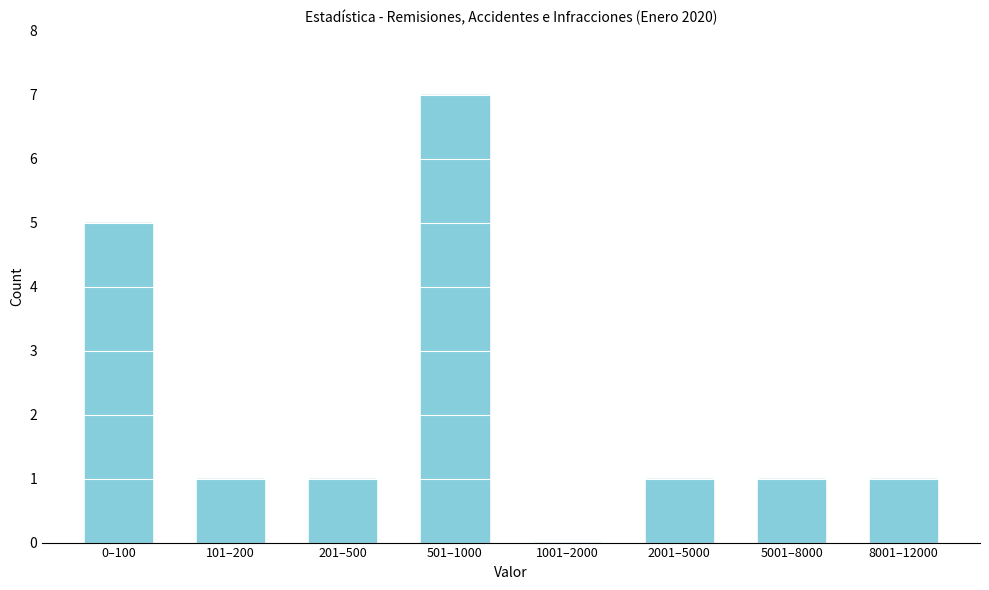

Reading left to right, extract all data points from this chart.

0–100=5	101–200=1	201–500=1	501–1000=7	1001–2000=0	2001–5000=1	5001–8000=1	8001–12000=1